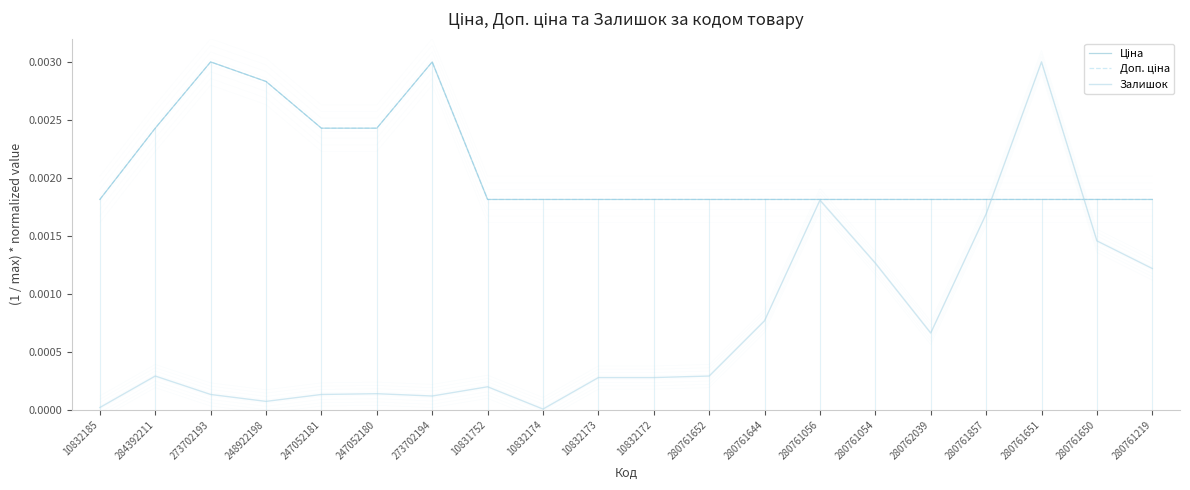

True or false: Залишок has more than 1 interior local peaks.

True